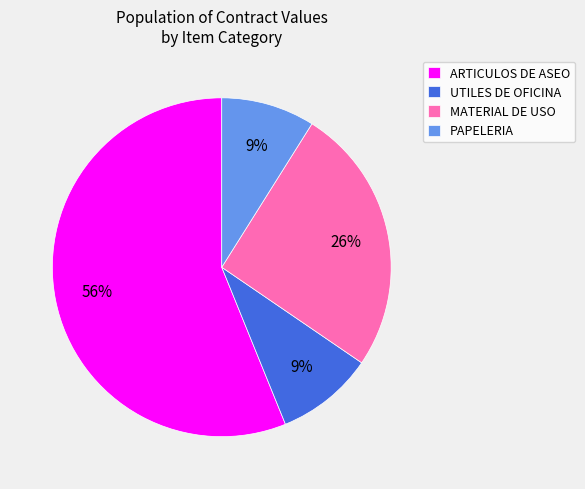

Do MATERIAL DE USO and UTILES DE OFICINA together represent more than half of the pie?

No